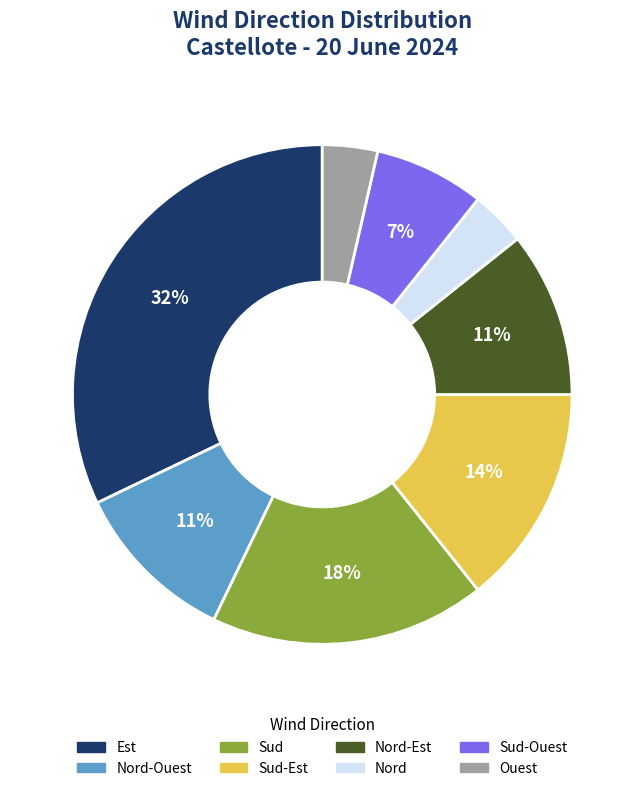

Does any single category account for the majority?

No